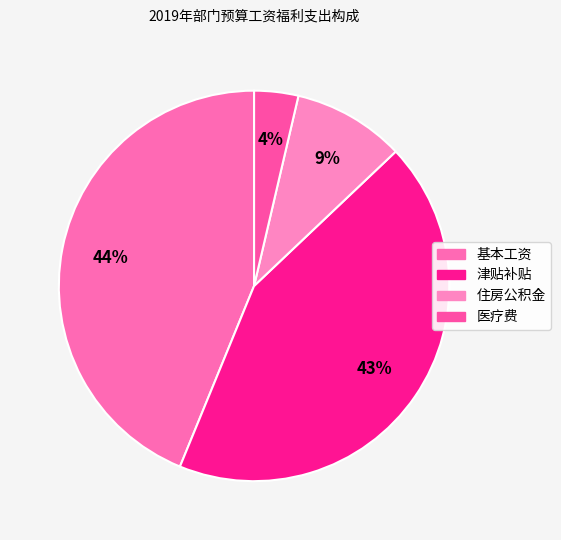

How many segments does this pie chart have?

4